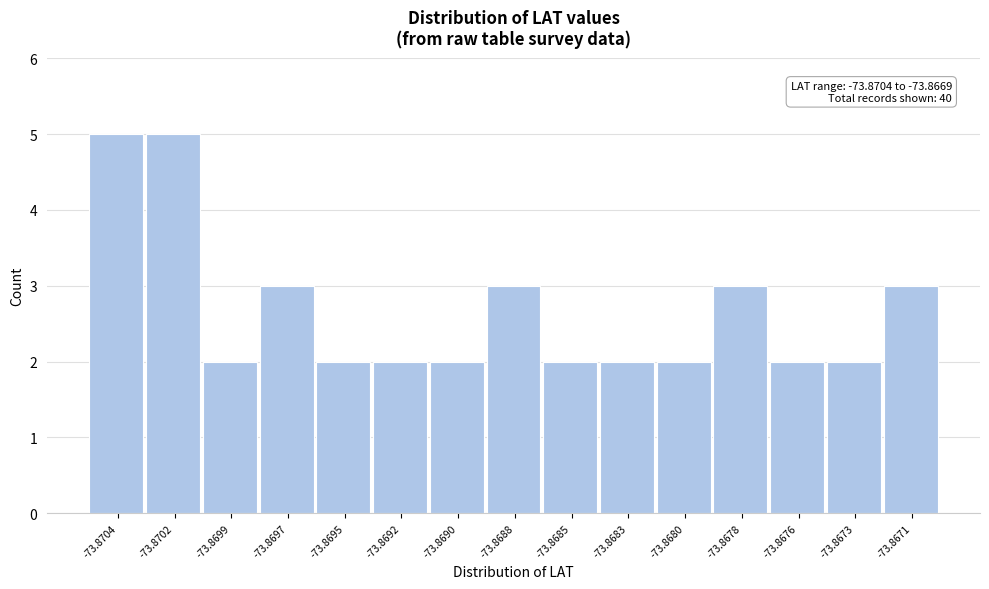

Reading left to right, what are all the values shown in this chart?

-73.8704=5	-73.8702=5	-73.8699=2	-73.8697=3	-73.8695=2	-73.8692=2	-73.8690=2	-73.8688=3	-73.8685=2	-73.8683=2	-73.8680=2	-73.8678=3	-73.8676=2	-73.8673=2	-73.8671=3